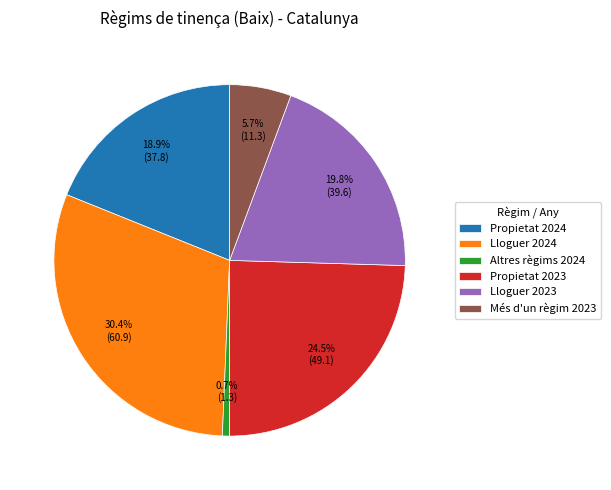

Is there any slice that represents more than half of the pie?

No